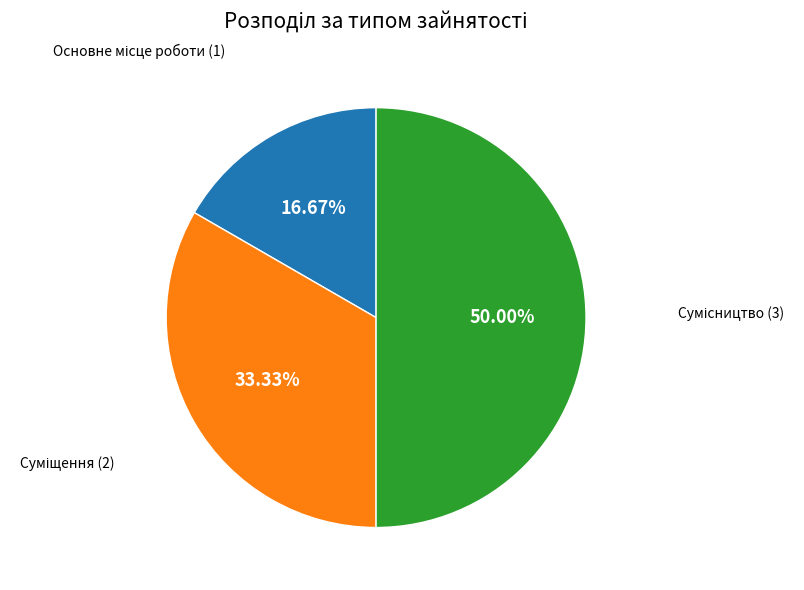

What percentage is NOT represented by Сумісництво?

50.0%